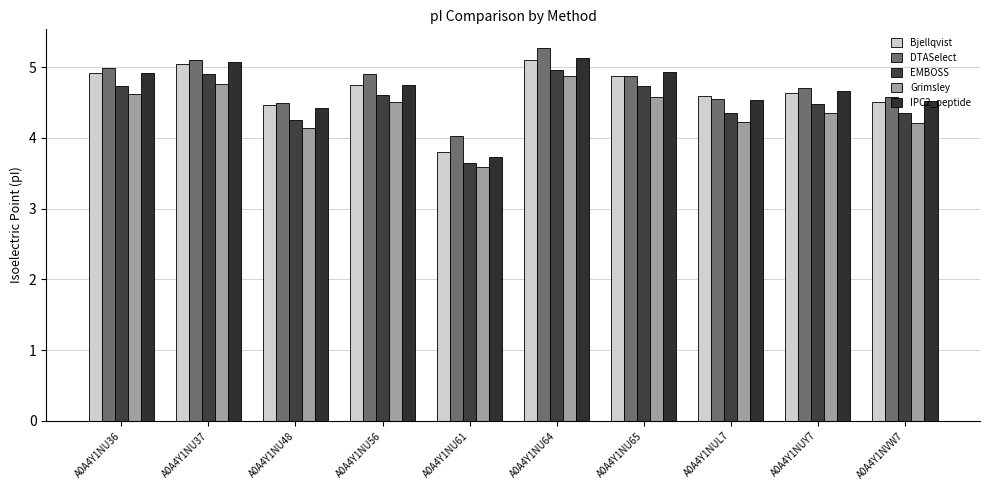

What is the total value across all series at A0A4Y1NU48?

21.8